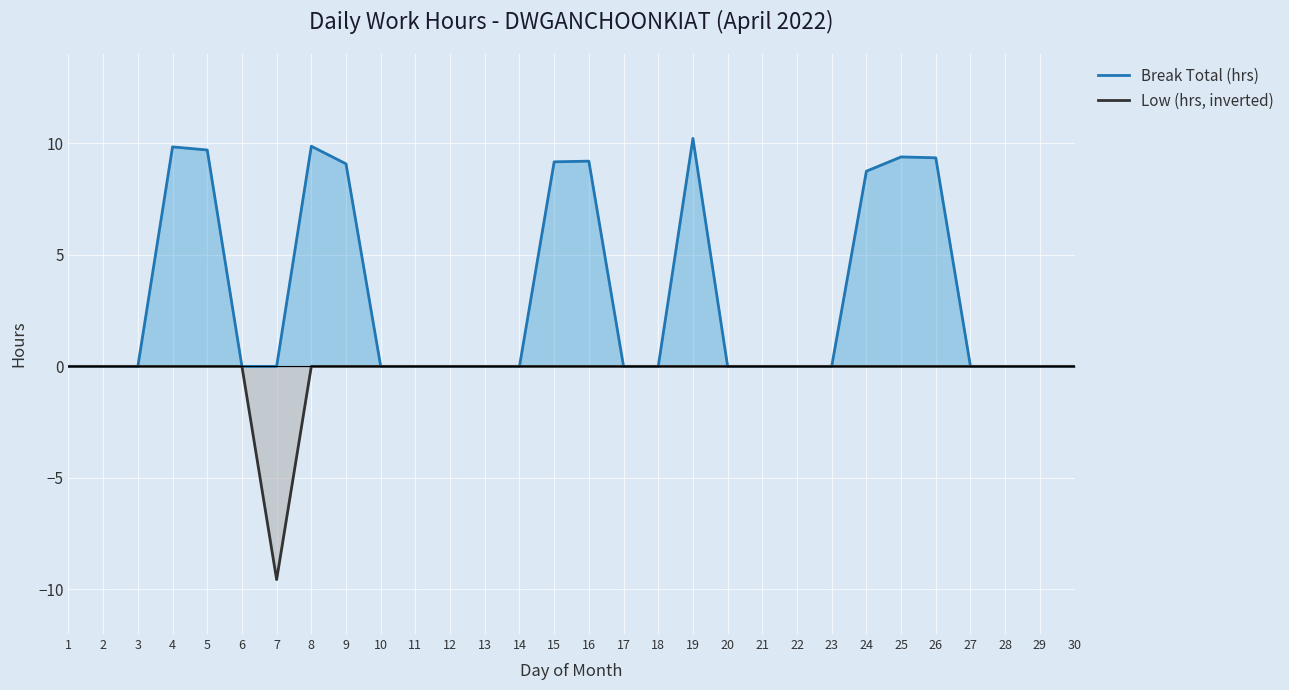

How many data points does each series have?

30